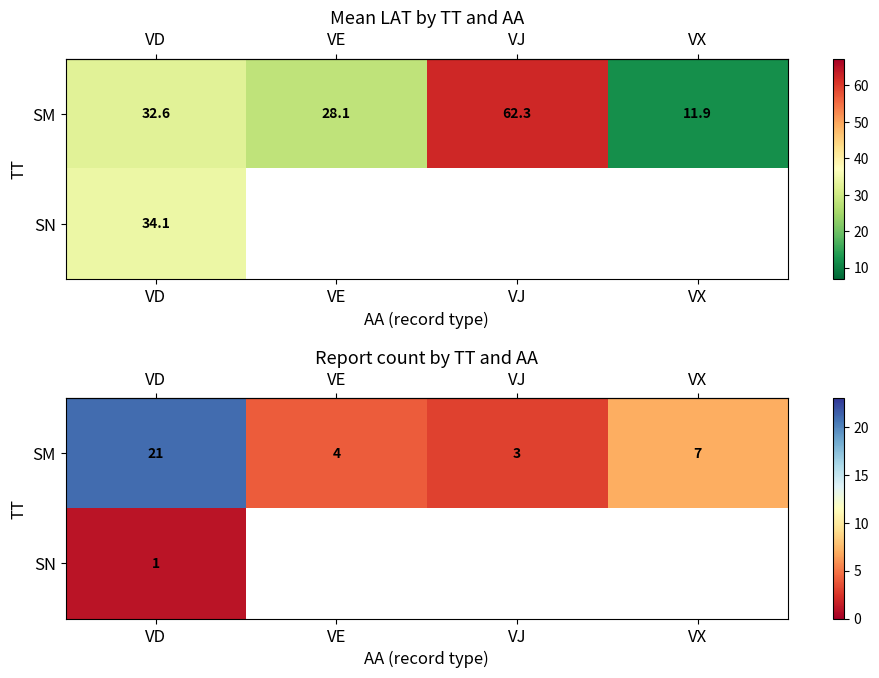

The row_0 series shows 3.7 at VX. True or false?

False